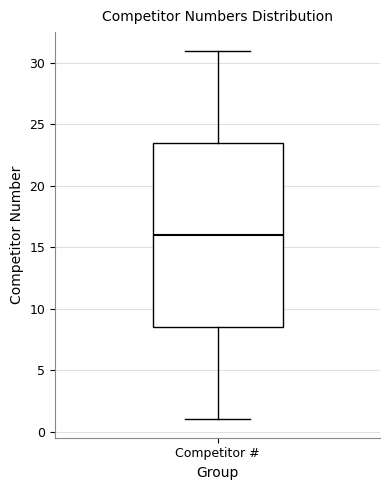

Read this box plot against the y-axis: the position of the median line, the range covered by the box, and the ends of both whiskers. The values are not printed on the chart, so give them approximately, as read against the axis.

median 16.0, box 8.5 to 23.5, whiskers 1.0 to 31.0